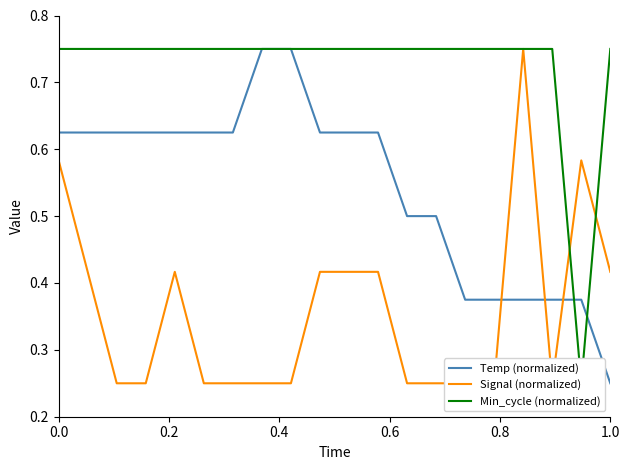

At which label is Temp (normalized) closest to 0?

1.0